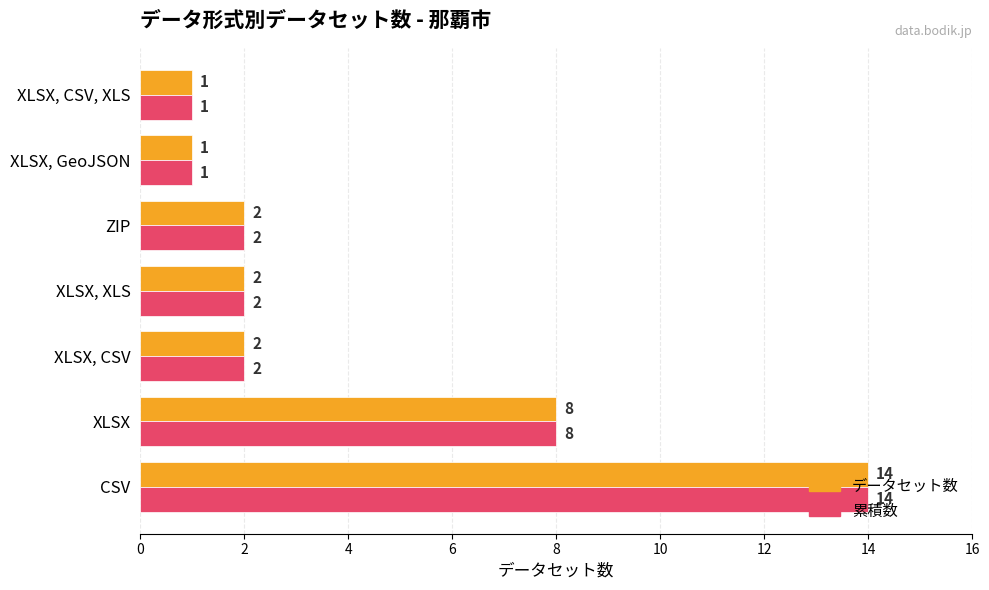

What is the difference between the second highest and second lowest values in the データセット数 series?

7